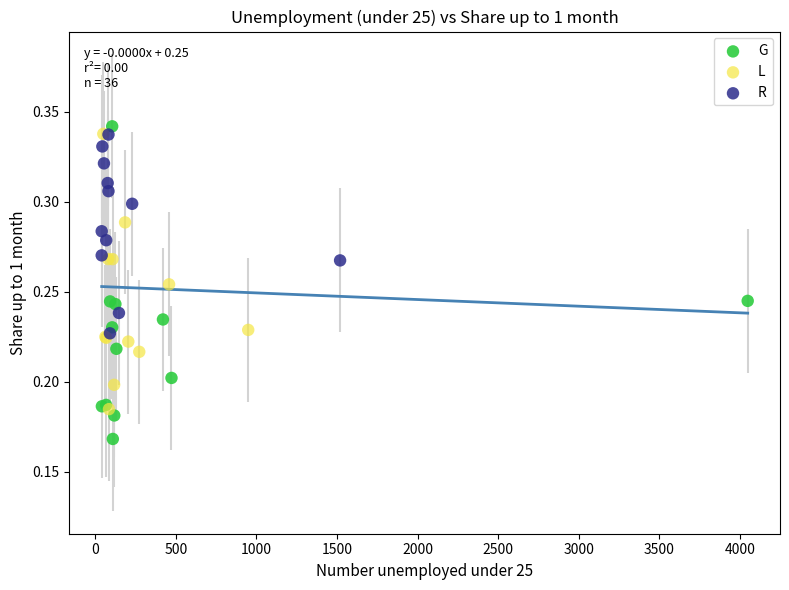

Which series contains the lowest Y value?

G